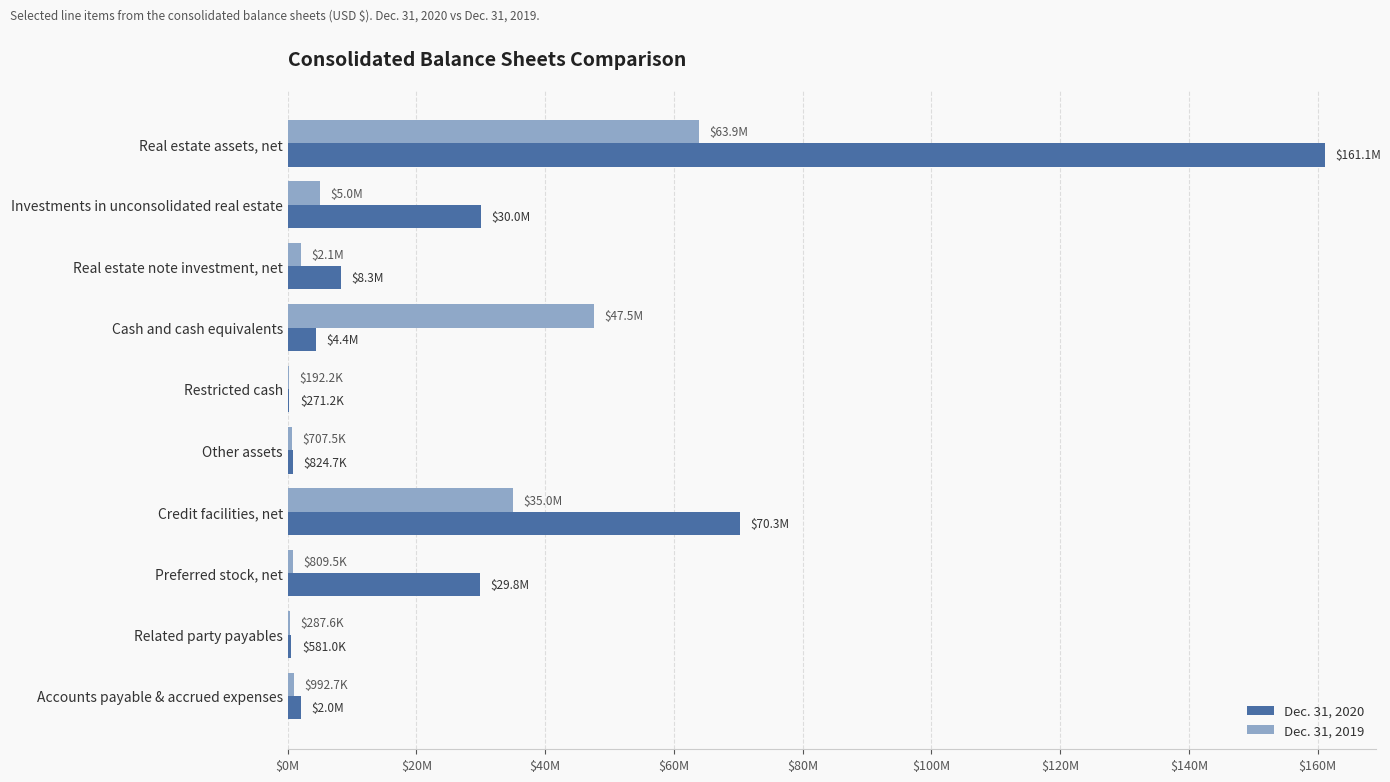

Reading right to left, list all the values displayed in this chart.

Dec. 31, 2020: 1995117	580983	29824988	70319868	824687	271240	4361564	8254736	30000461	161091994
Dec. 31, 2019: 992689	287561	809478	34990146	707524	192190	47549804	2059309	4961868	63905651